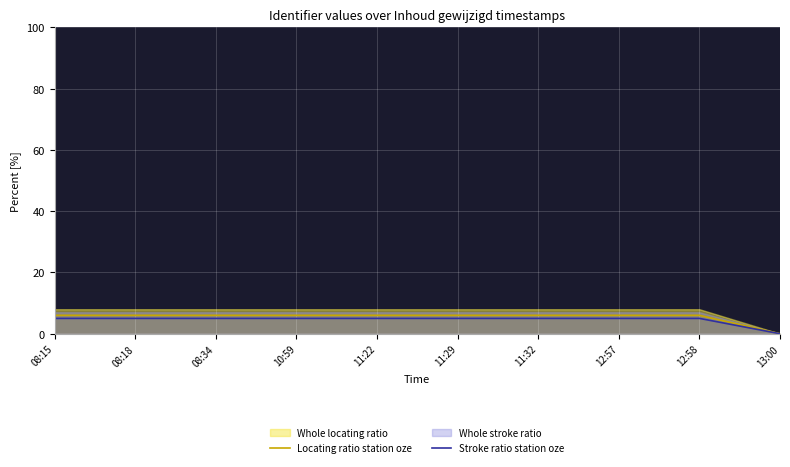

What is the maximum value for Locating ratio station oze?

6.0